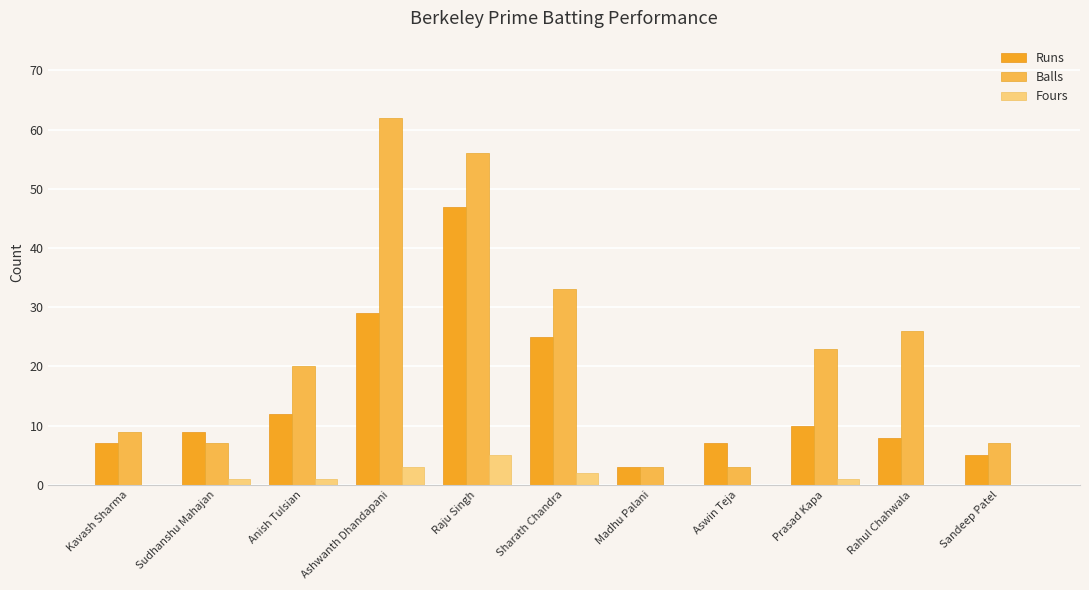

What is the difference between the Runs values at Raju Singh and Prasad Kapa?

37